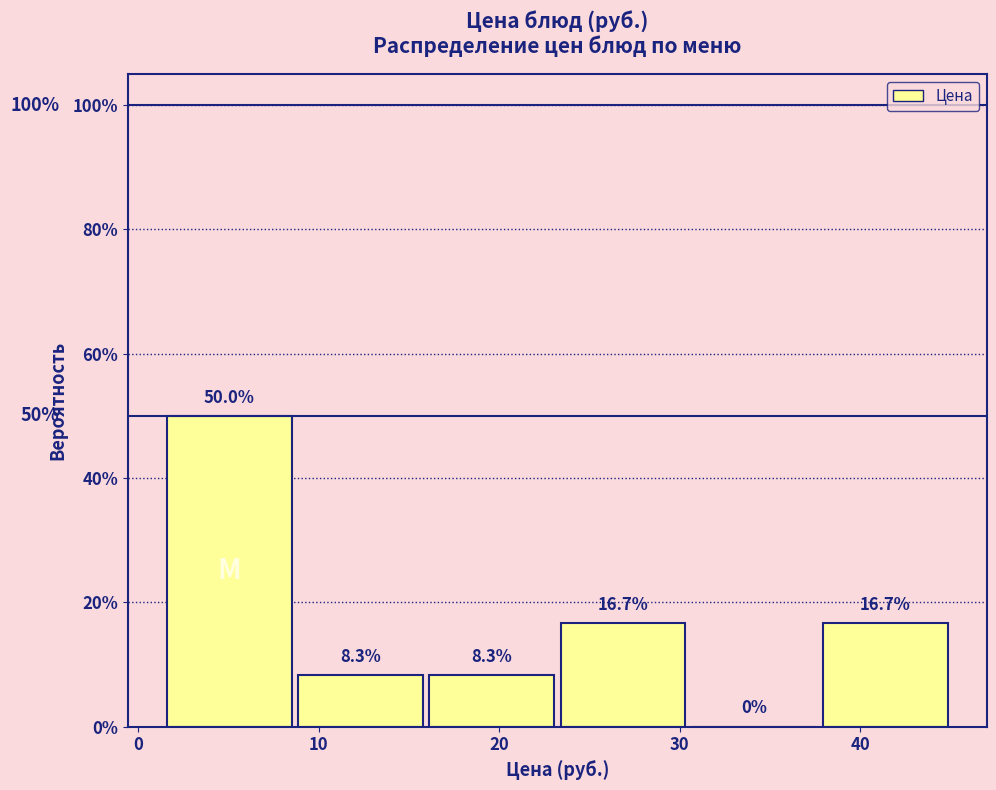

Which range on the x-axis has the tallest bar?

1 to 9